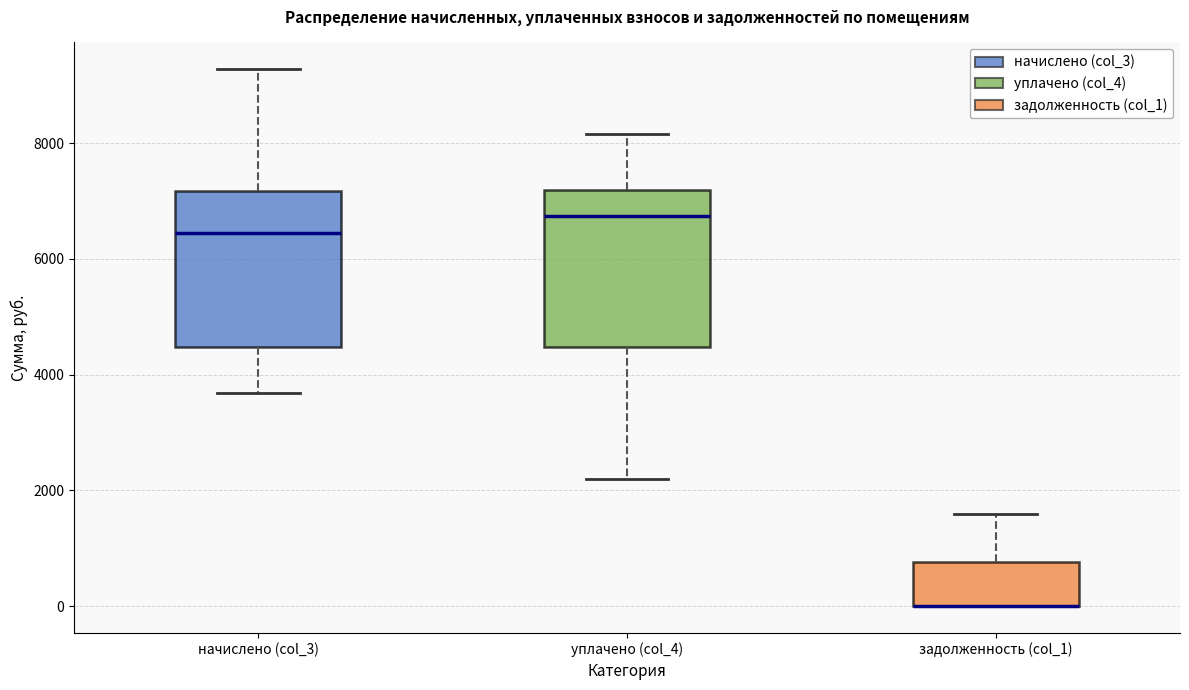

Reading left to right, transcribe this box plot: for each box, give where its median line is, the range the box spans, and where its two whiskers end, as read against the y-axis. The values are not printed on the chart, so give them approximately, as read against the axis.

начислено (col_3): median 6400, box 4400 to 7200, whiskers 3600 to 9200
уплачено (col_4): median 6800, box 4400 to 7200, whiskers 2200 to 8200
задолженность (col_1): median 0 (drawn on the box's lower edge), box 0 to 800, whiskers 0 to 1600